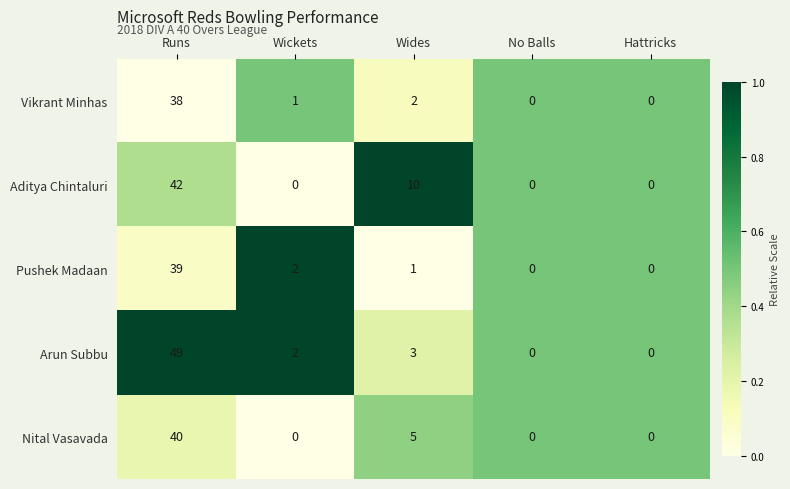

What is the maximum value shown in the chart?

49